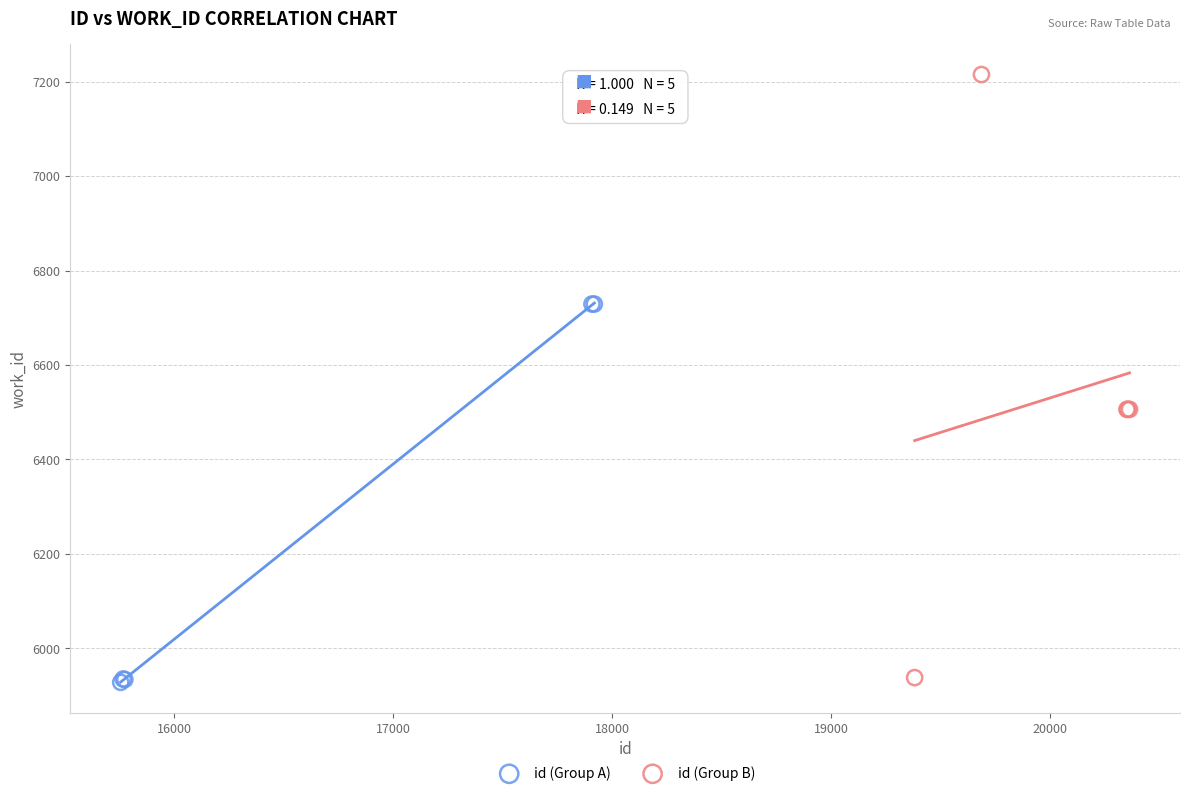

Which series reaches the maximum Y coordinate?

id (Group B)